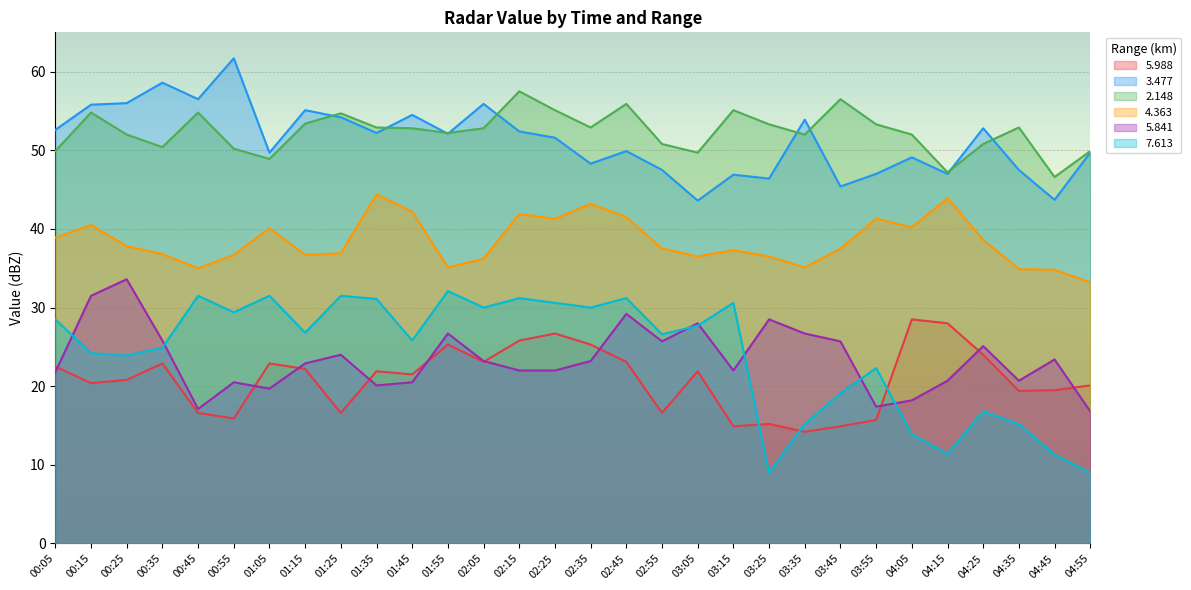

Reading right to left, what are all the values shown in this chart?

  5.988: 04:55=20.1	04:45=19.5	04:35=19.4	04:25=24.0	04:15=28.0	04:05=28.5	03:55=15.7	03:45=14.9	03:35=14.2	03:25=15.2	03:15=14.9	03:05=21.9	02:55=16.6	02:45=23.1	02:35=25.3	02:25=26.7	02:15=25.8	02:05=23.1	01:55=25.3	01:45=21.5	01:35=21.9	01:25=16.6	01:15=22.2	01:05=22.9	00:55=15.9	00:45=16.6	00:35=22.9	00:25=20.8	00:15=20.4	00:05=22.5
  3.477: 04:55=49.7	04:45=43.7	04:35=47.5	04:25=52.8	04:15=47.0	04:05=49.1	03:55=47.0	03:45=45.4	03:35=53.9	03:25=46.4	03:15=46.9	03:05=43.6	02:55=47.5	02:45=49.9	02:35=48.3	02:25=51.6	02:15=52.4	02:05=55.9	01:55=52.1	01:45=54.5	01:35=52.2	01:25=54.2	01:15=55.1	01:05=49.7	00:55=61.7	00:45=56.5	00:35=58.6	00:25=56.0	00:15=55.8	00:05=52.6
  2.148: 04:55=49.9	04:45=46.6	04:35=52.9	04:25=50.8	04:15=47.2	04:05=52.0	03:55=53.3	03:45=56.5	03:35=52.0	03:25=53.3	03:15=55.1	03:05=49.7	02:55=50.8	02:45=55.9	02:35=52.9	02:25=55.1	02:15=57.5	02:05=52.8	01:55=52.2	01:45=52.8	01:35=52.9	01:25=54.7	01:15=53.4	01:05=48.9	00:55=50.2	00:45=54.8	00:35=50.4	00:25=52.0	00:15=54.8	00:05=49.9
  4.363: 04:55=33.2	04:45=34.8	04:35=34.9	04:25=38.6	04:15=43.9	04:05=40.2	03:55=41.3	03:45=37.5	03:35=35.1	03:25=36.5	03:15=37.3	03:05=36.5	02:55=37.5	02:45=41.5	02:35=43.2	02:25=41.3	02:15=41.9	02:05=36.2	01:55=35.1	01:45=42.2	01:35=44.4	01:25=36.9	01:15=36.7	01:05=40.1	00:55=36.7	00:45=35.0	00:35=36.8	00:25=37.8	00:15=40.5	00:05=38.9
  5.841: 04:55=16.8	04:45=23.4	04:35=20.7	04:25=25.1	04:15=20.7	04:05=18.2	03:55=17.4	03:45=25.7	03:35=26.7	03:25=28.5	03:15=22.0	03:05=28.0	02:55=25.7	02:45=29.2	02:35=23.2	02:25=22.0	02:15=22.0	02:05=23.2	01:55=26.7	01:45=20.5	01:35=20.1	01:25=24.0	01:15=22.9	01:05=19.7	00:55=20.5	00:45=17.1	00:35=25.8	00:25=33.6	00:15=31.5	00:05=21.8
  7.613: 04:55=9.0	04:45=11.3	04:35=15.2	04:25=16.8	04:15=11.4	04:05=13.9	03:55=22.3	03:45=19.1	03:35=15.2	03:25=9.0	03:15=30.6	03:05=27.7	02:55=26.6	02:45=31.2	02:35=30.0	02:25=30.6	02:15=31.2	02:05=30.0	01:55=32.1	01:45=25.8	01:35=31.1	01:25=31.5	01:15=26.8	01:05=31.5	00:55=29.4	00:45=31.5	00:35=24.9	00:25=23.9	00:15=24.2	00:05=28.5